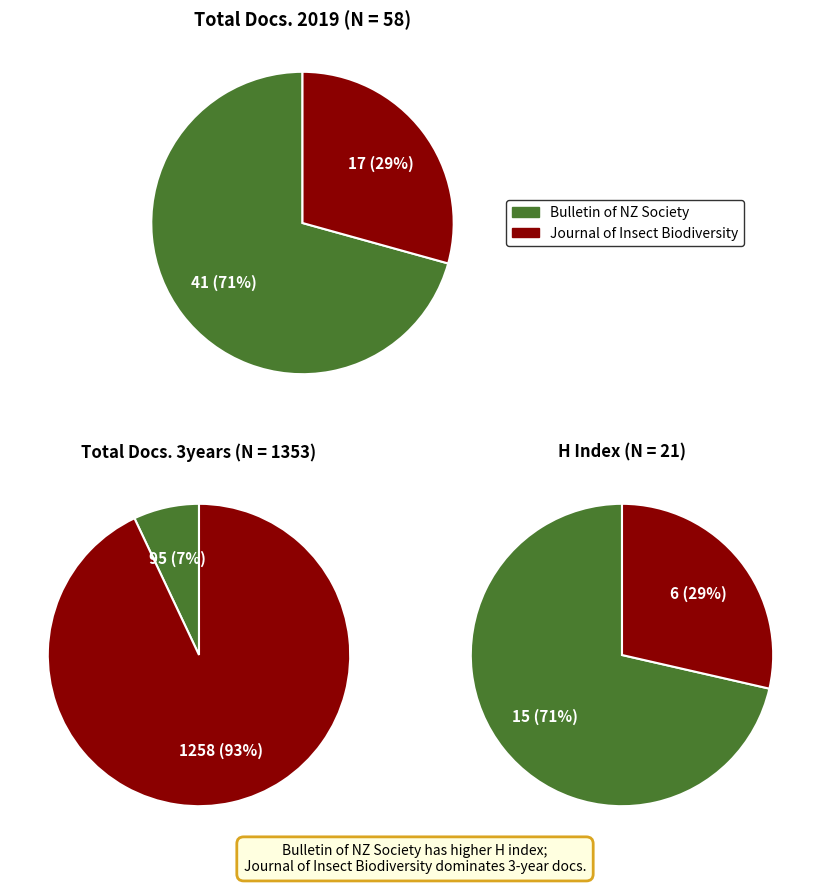

Which series has the largest range (max minus min)?

Total Docs. (3years)